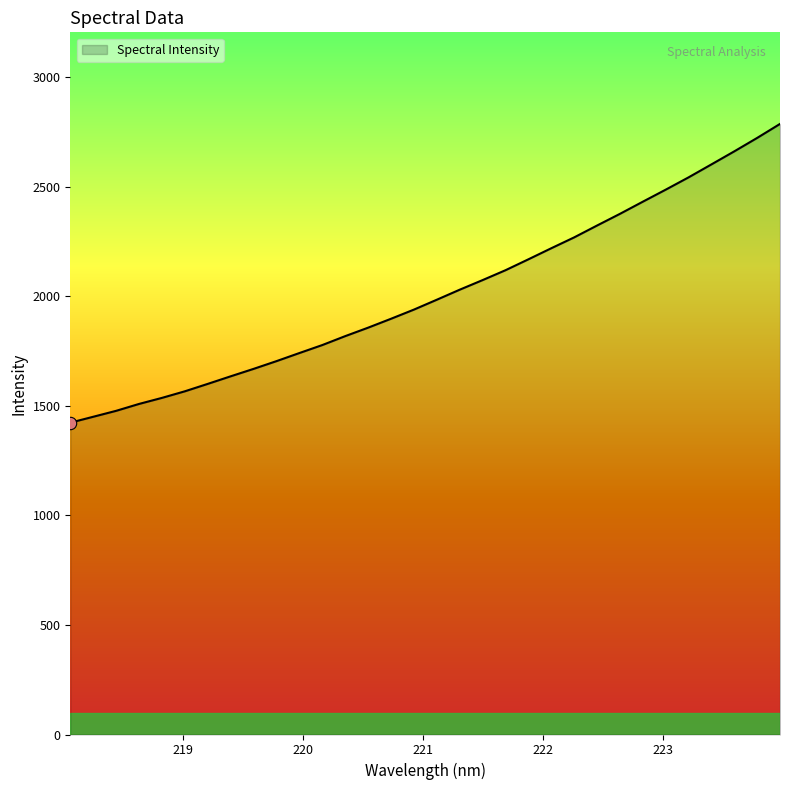

What is the greatest value displayed?

2787.0